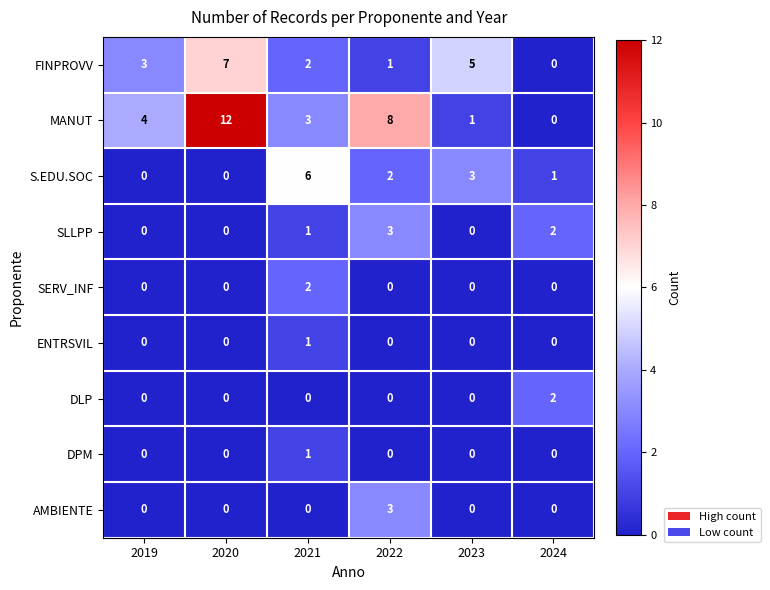

At which label does MANUT reach its peak?

2020